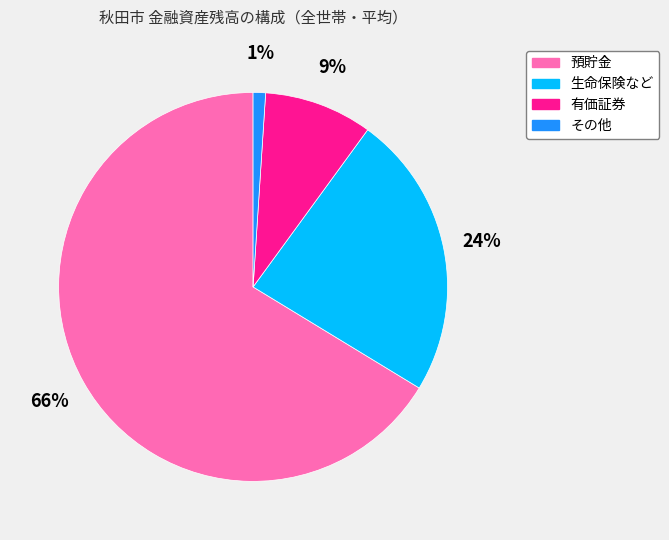

Between 預貯金 and その他, which is larger?

預貯金